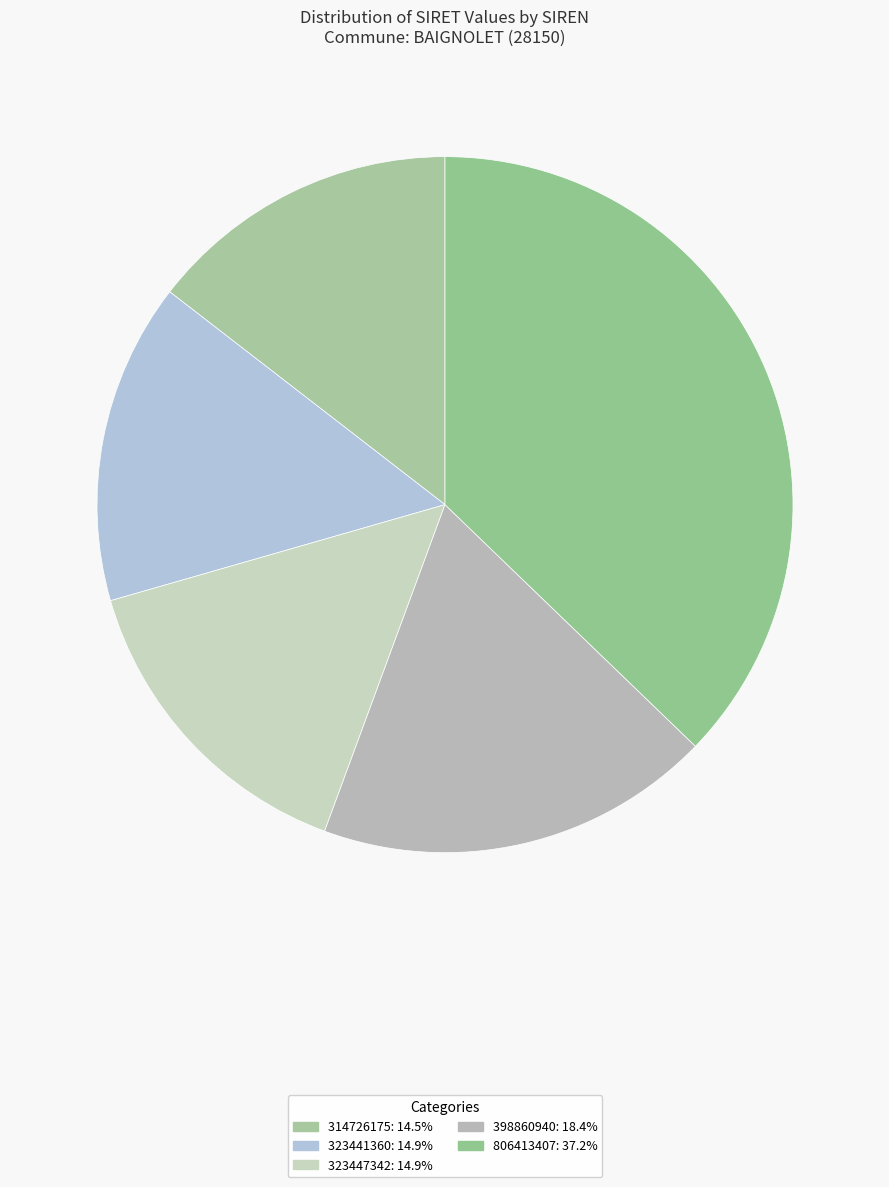

What is the ratio of the value at 314726175 to the value at 323447342?

1.0